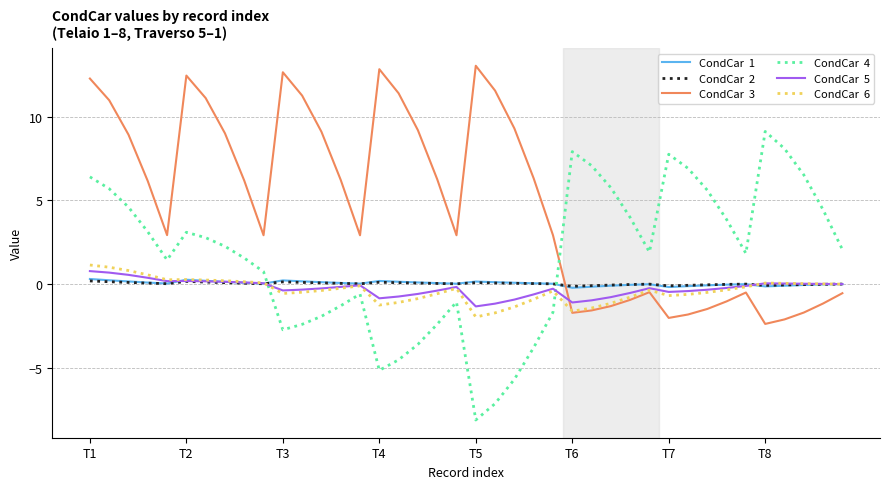

What is the maximum value shown in the chart?

13.1